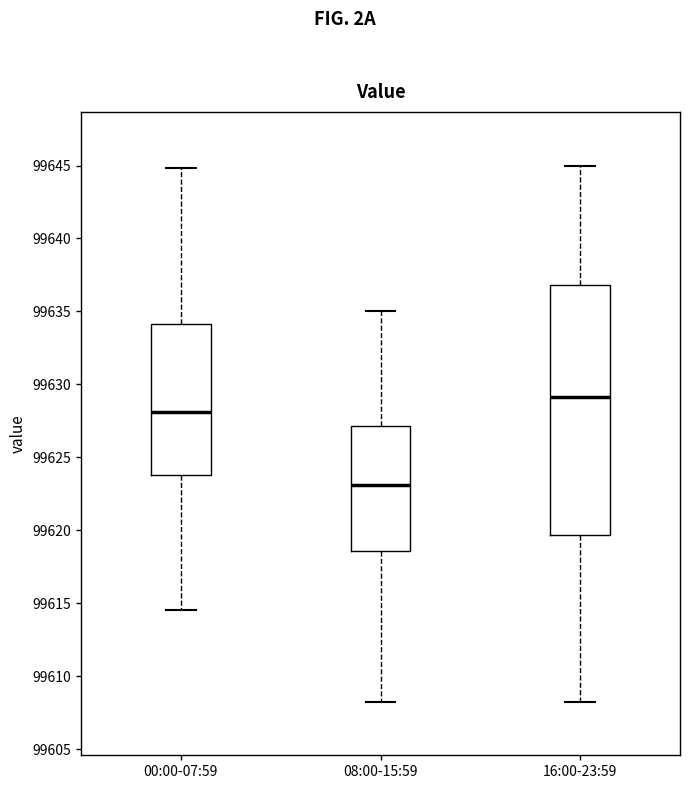

Reading left to right, read every box against the y-axis: the position of its median line, the range the box covers, and the ends of its whiskers. The values are not printed on the chart, so give them approximately, as read against the axis.

00:00-07:59: median 99628.0, box 99624.0 to 99634.0, whiskers 99614.5 to 99645.0
08:00-15:59: median 99623.0, box 99618.5 to 99627.0, whiskers 99608.5 to 99635.0
16:00-23:59: median 99629.0, box 99619.5 to 99637.0, whiskers 99608.5 to 99645.0